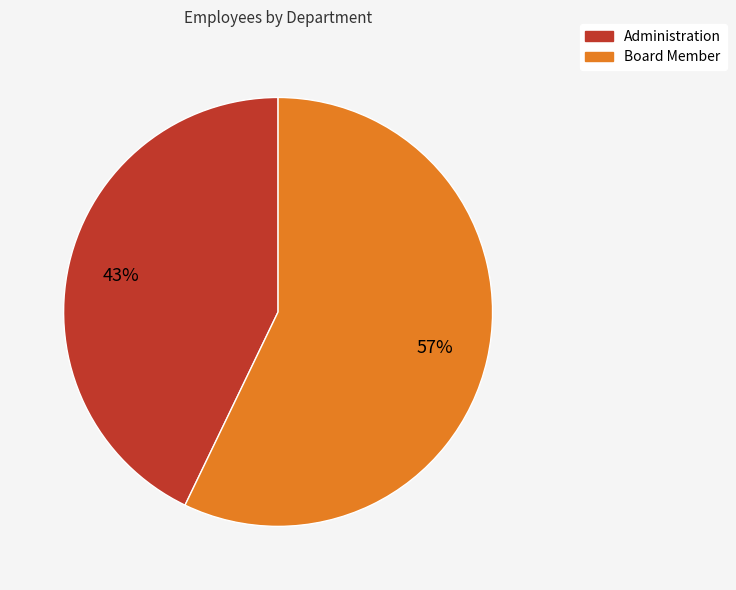

What is the smallest slice in the pie chart?

Administration